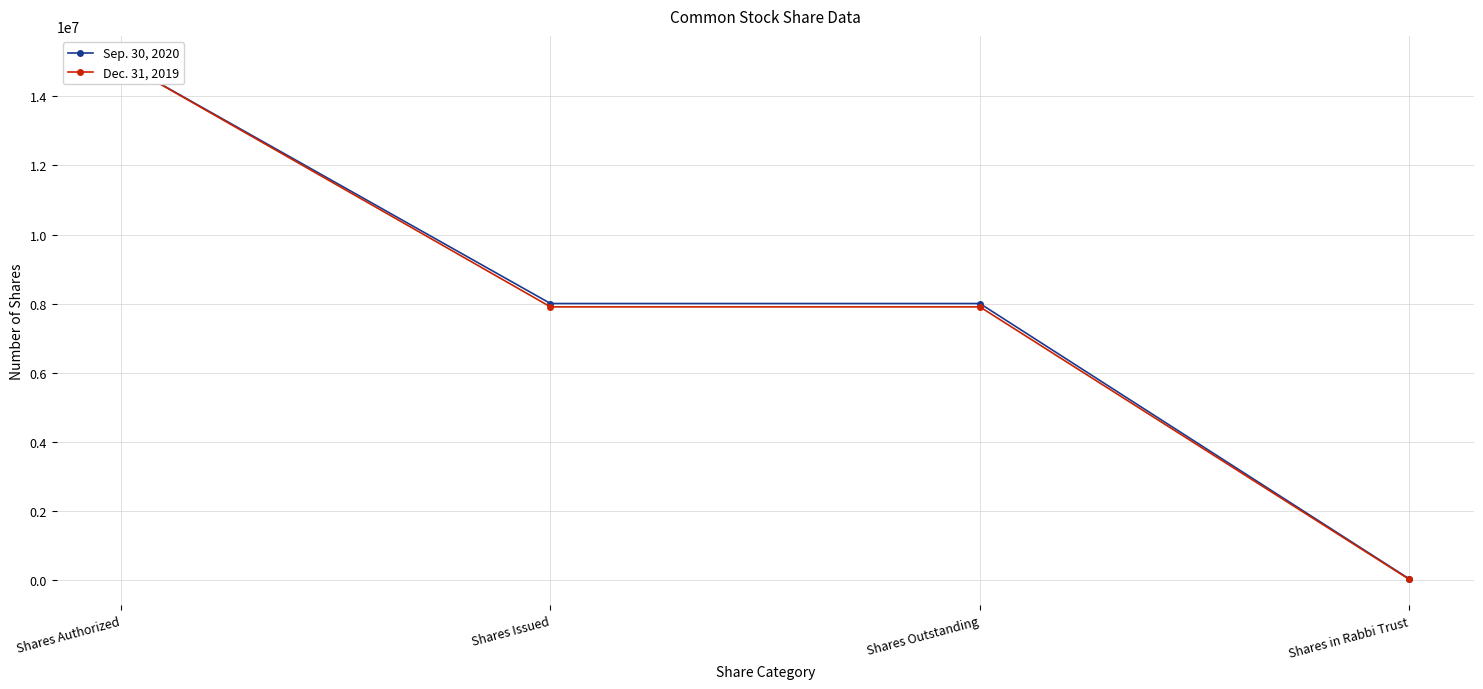

What is the minimum value for Dec. 31, 2019?

27069